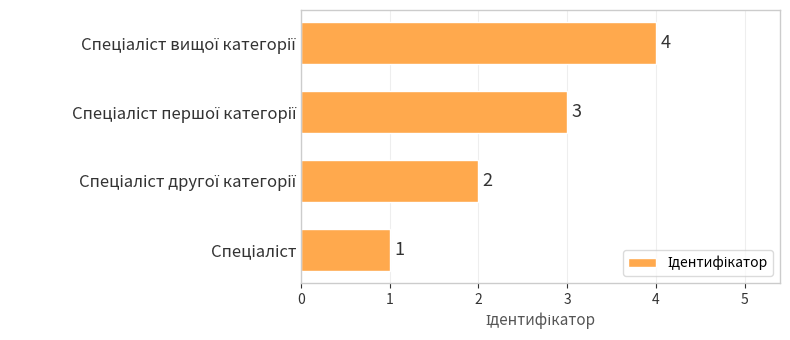

What is the sum of all values?

10